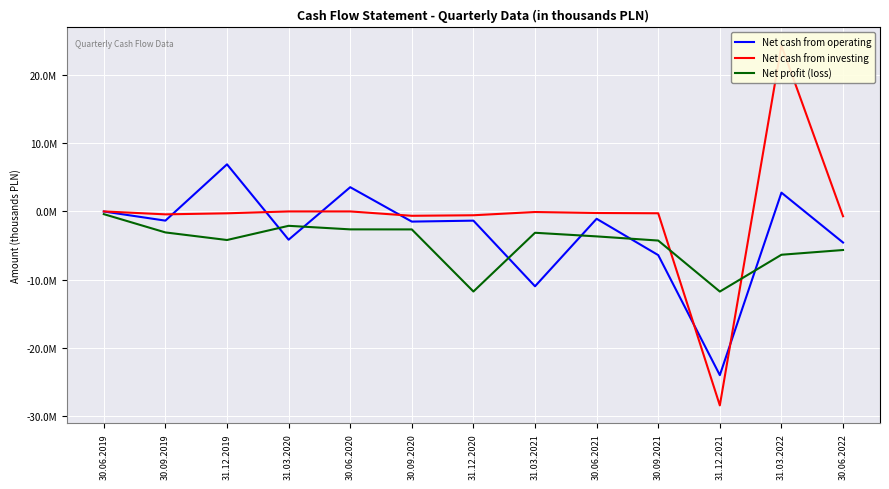

What is the average value of the Net profit (loss) series?

-4744300.7